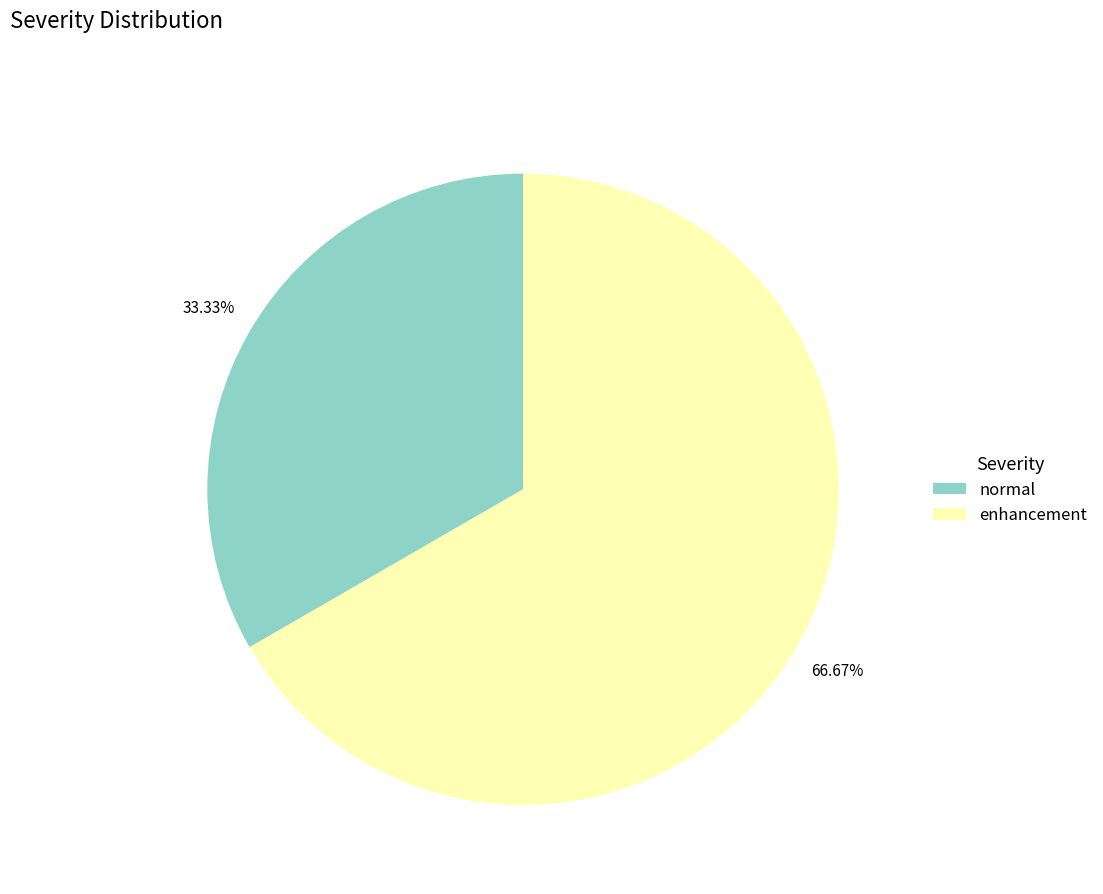

To the nearest percent, what portion does normal represent?

33%